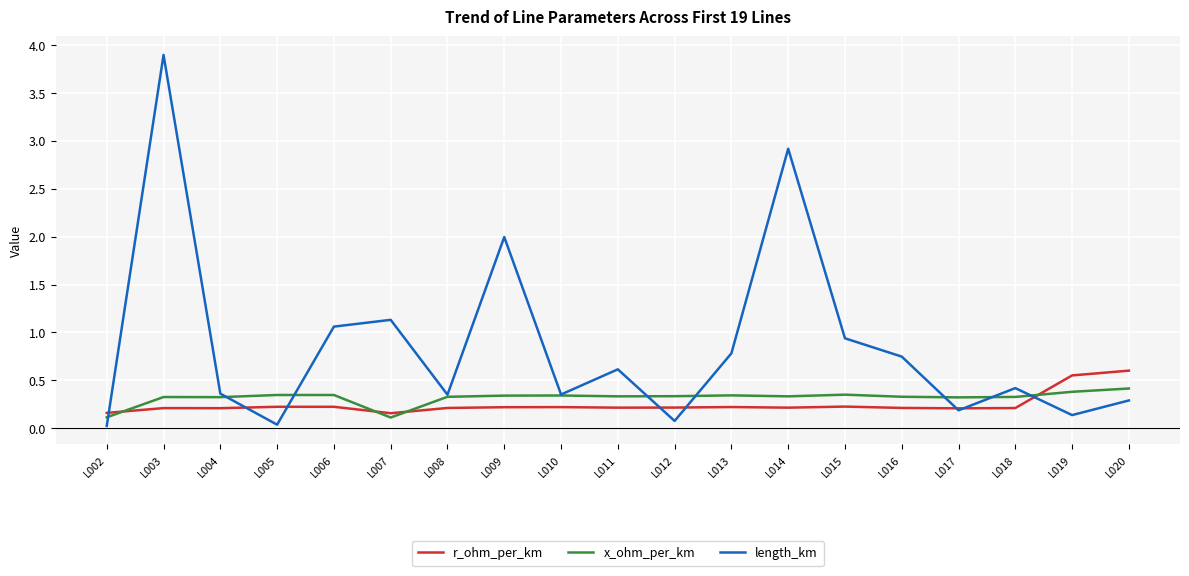

Which series has the largest total across all categories?

length_km